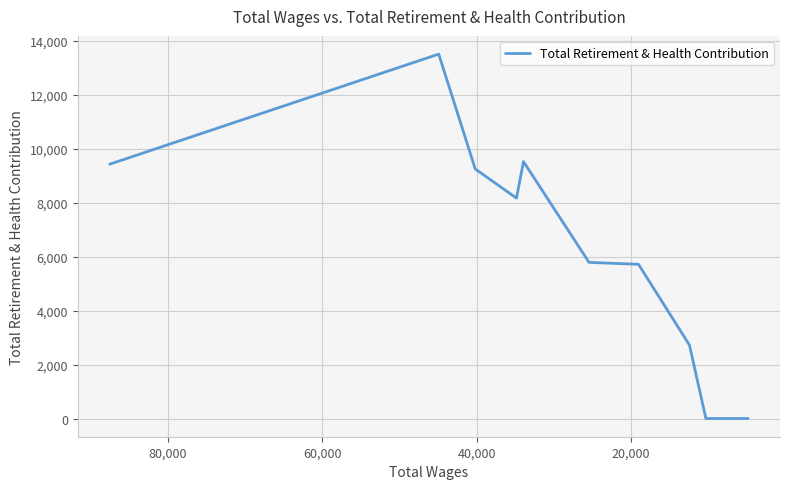

How many positive values are there?

8